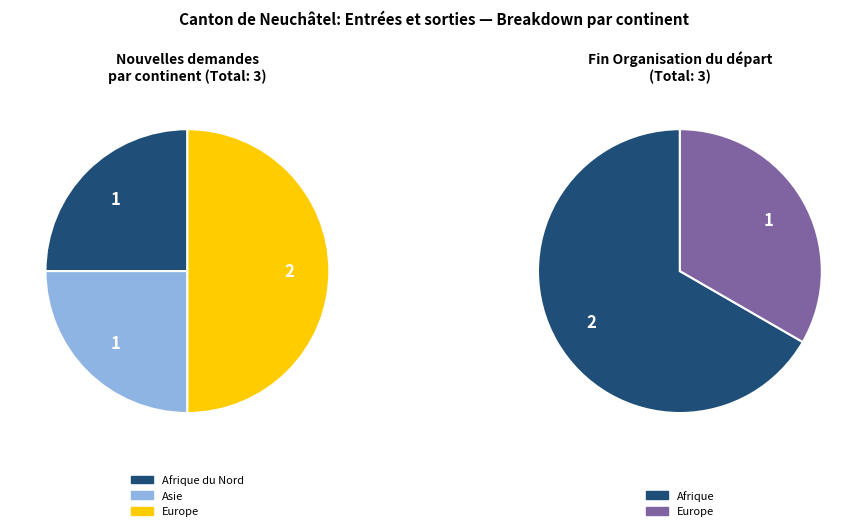

How many segments does this pie chart have?

4